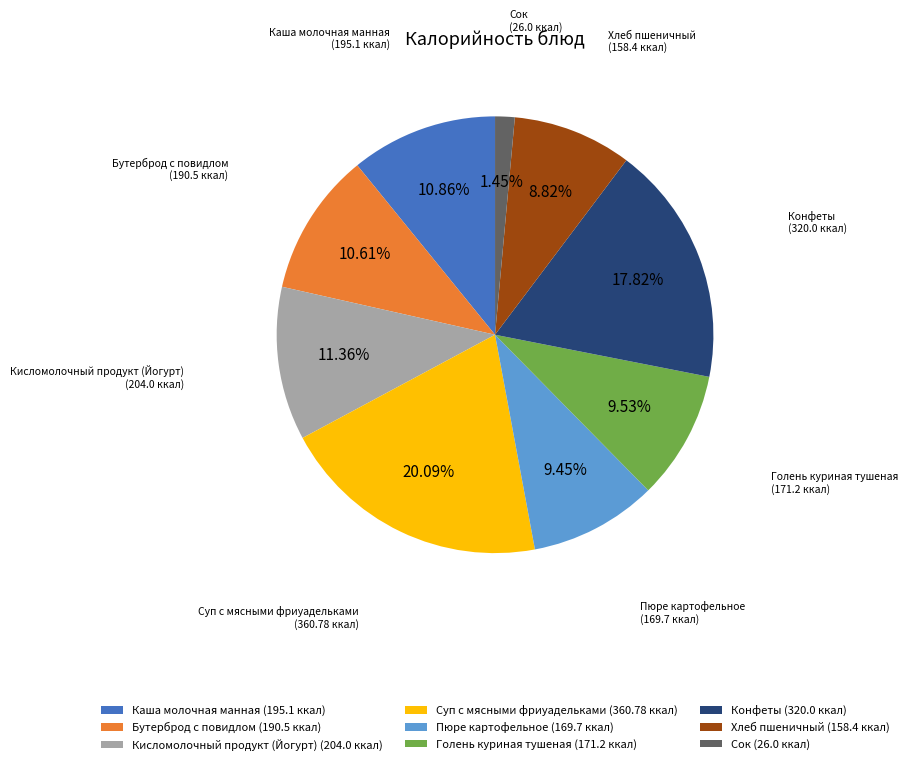

How many segments does this pie chart have?

9